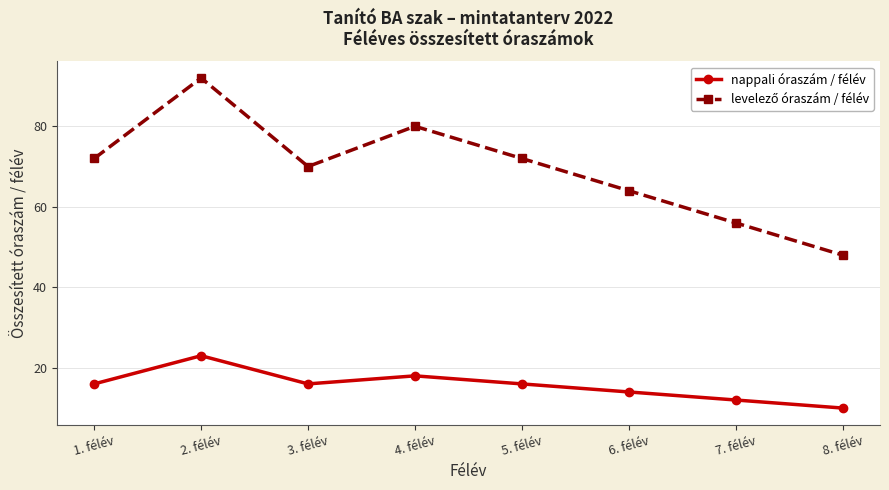

What position from the right is 3. félév?

6